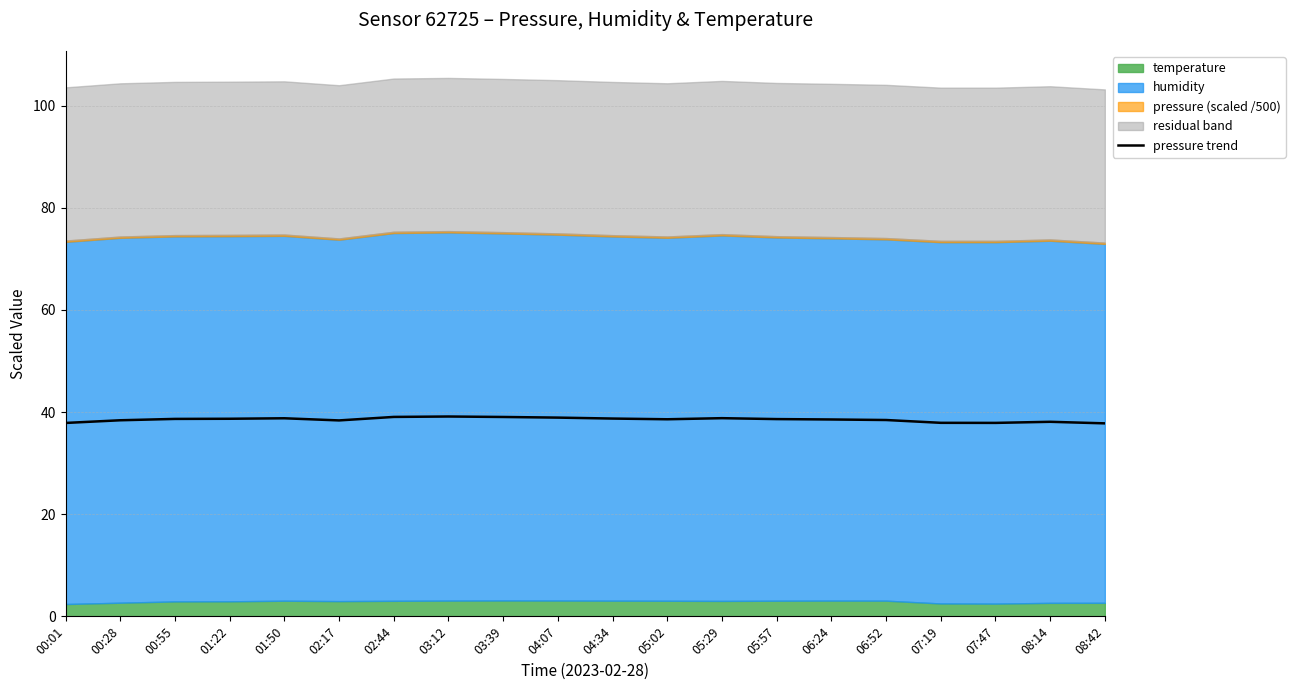

True or false: the data shows 39.1 at 03:12.

True